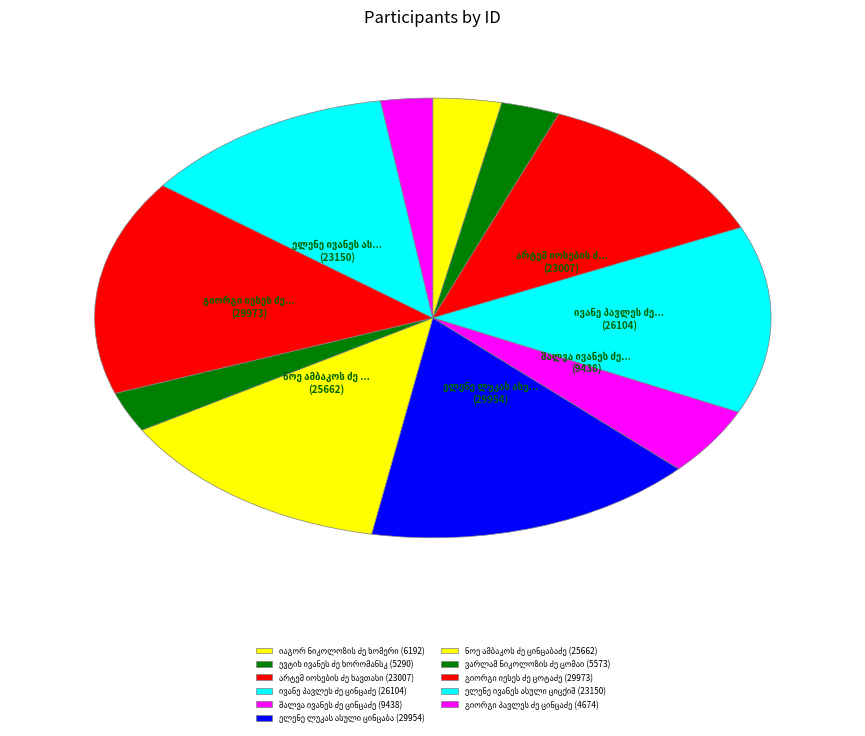

Is there a majority slice in this chart?

No